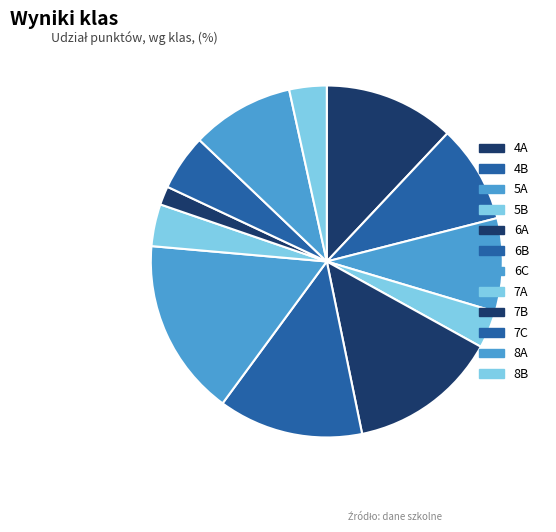

To the nearest percent, what is the difference between the 8B and 8A slice percentages?

6%